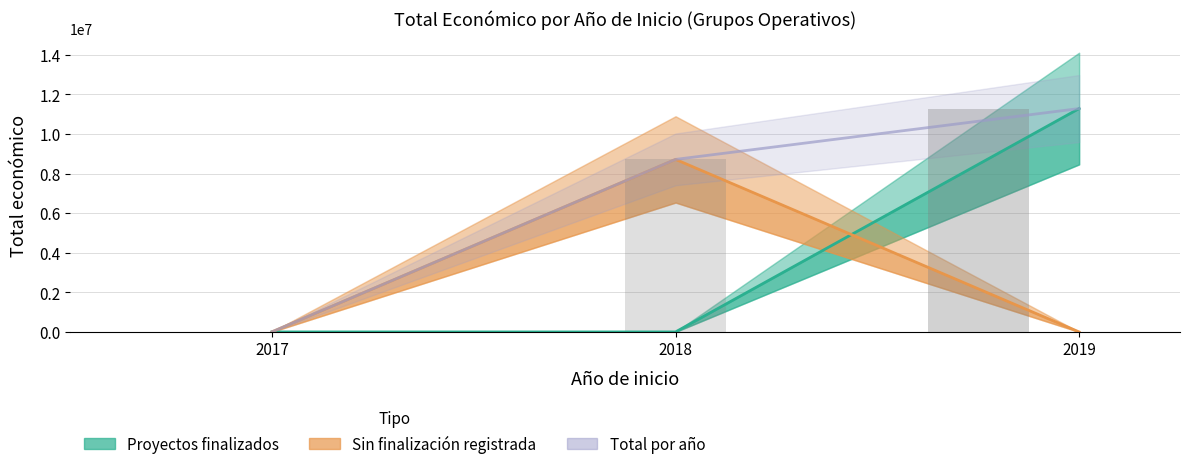

Where does the Proyectos sin finalización registrada series first go above 4840?

2018